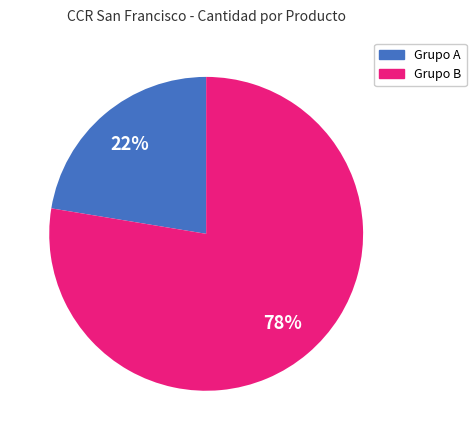

How many slices are in this pie chart?

2